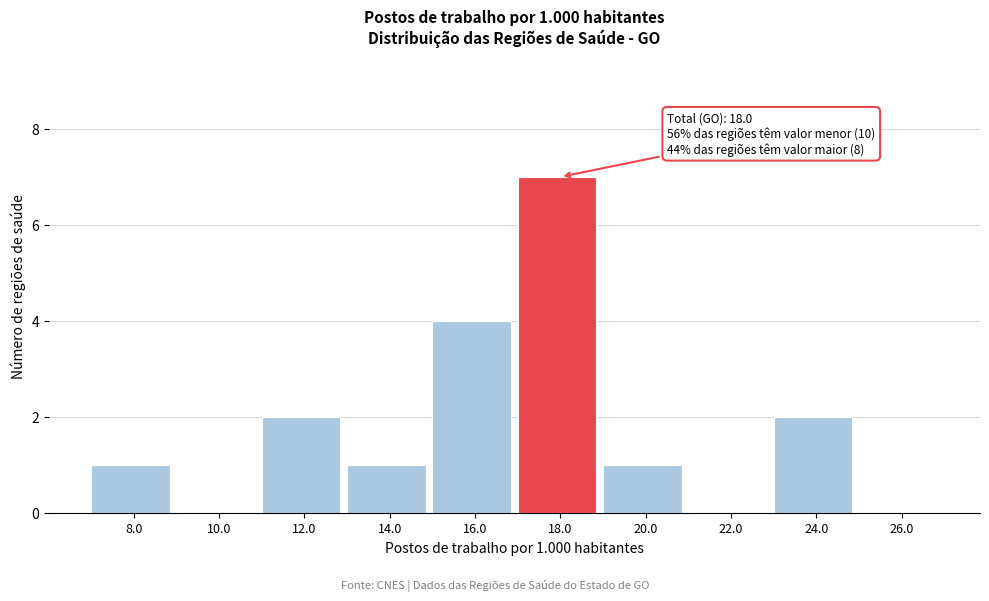

Reading left to right, what are all the values shown in this chart?

8.0=1	10.0=0	12.0=2	14.0=1	16.0=4	18.0=7	20.0=1	22.0=0	24.0=2	26.0=0